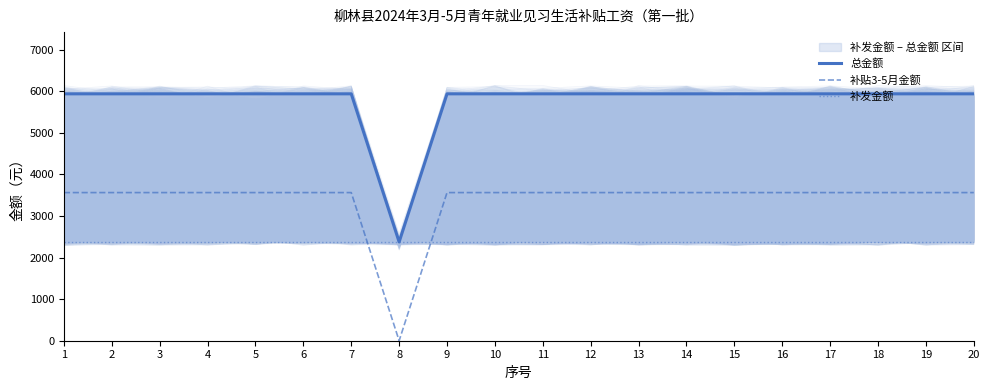

How many interior local valleys does the 补贴3-5月金额 series have?

1